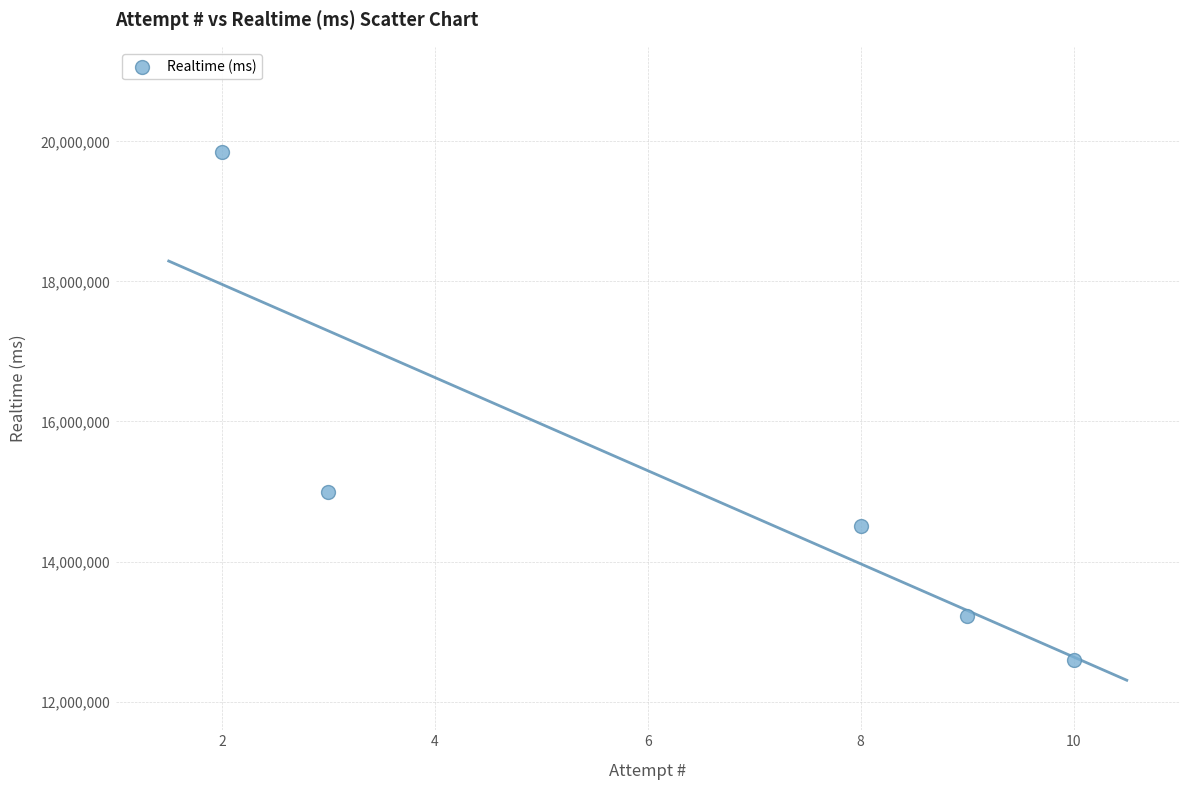

What is the average Y value?

15032258